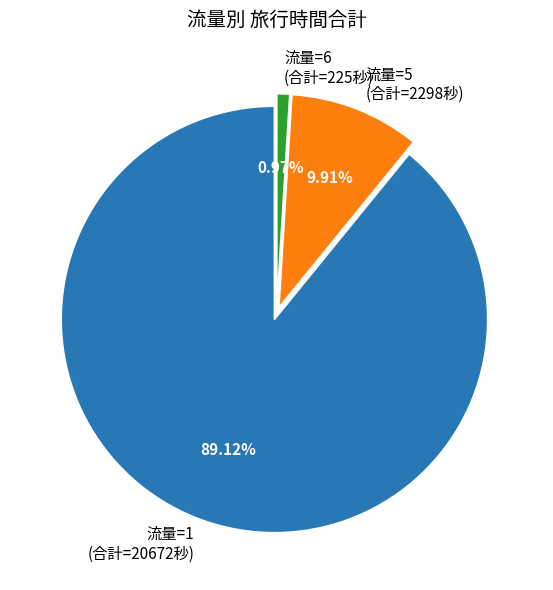

How many segments does this pie chart have?

3